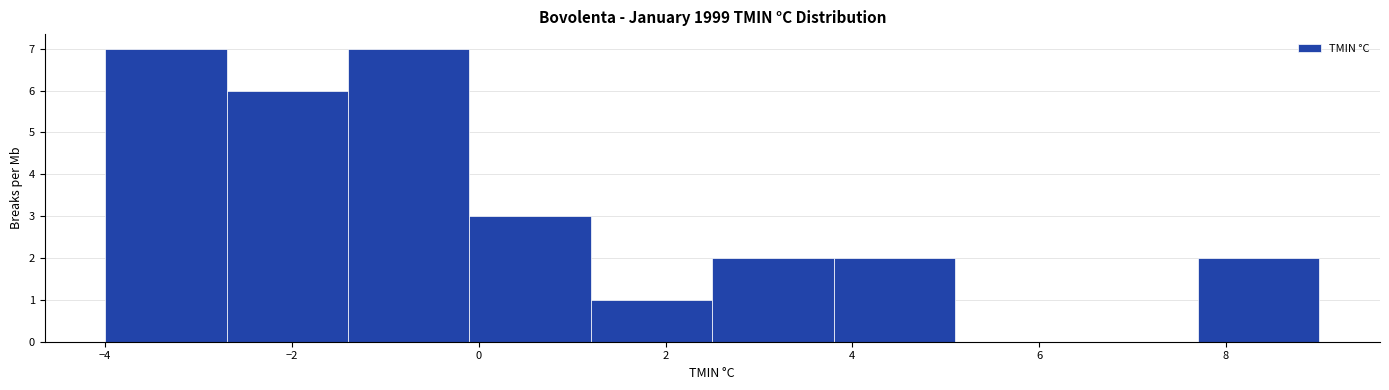

How tall is the bar that spans 3.8 to 5.1 on the x-axis? Neither the bar edges nor the heights are printed on the chart, so give them approximately, as read against the axes.

2